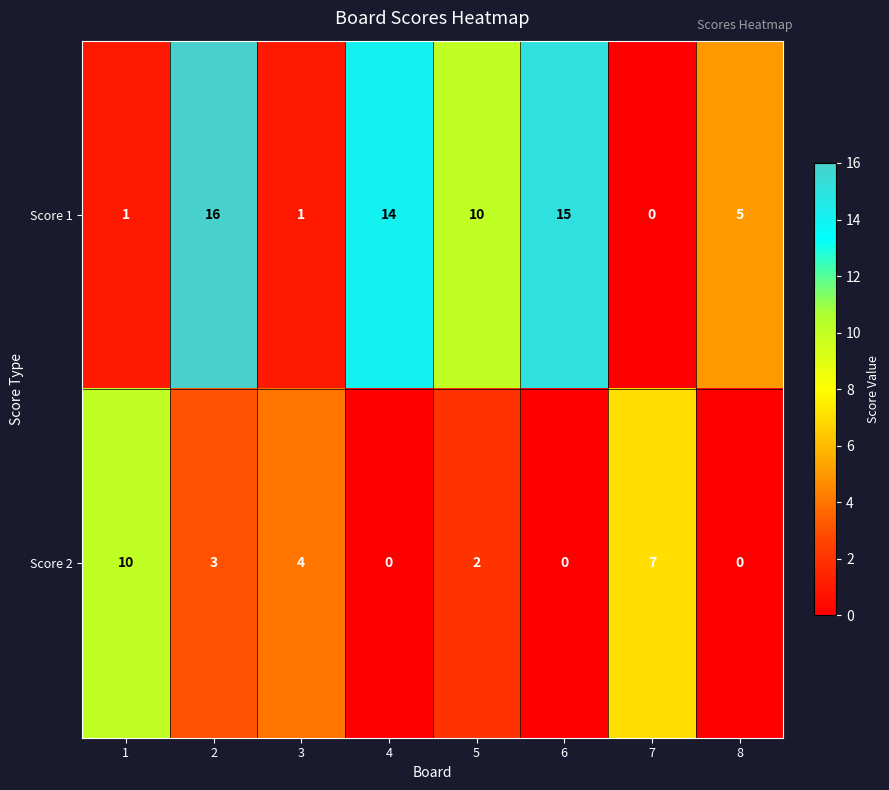

Which series has the largest total across all categories?

Score 1